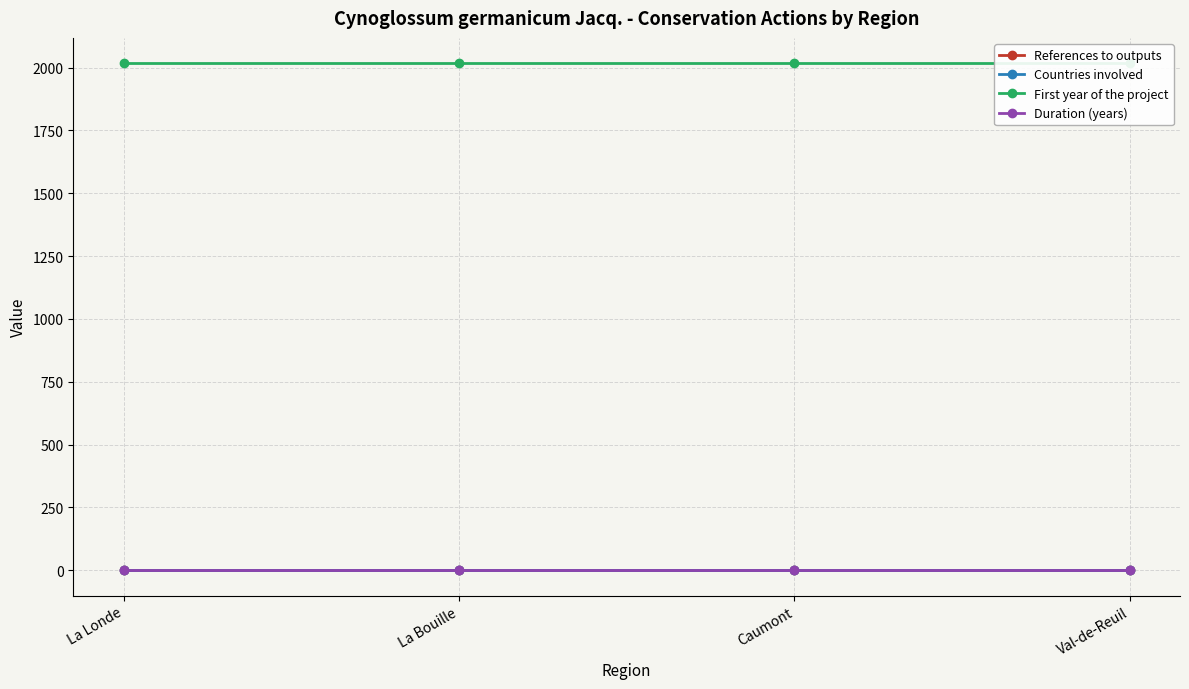

True or false: First year of the project and Countries involved intersect in this chart.

False